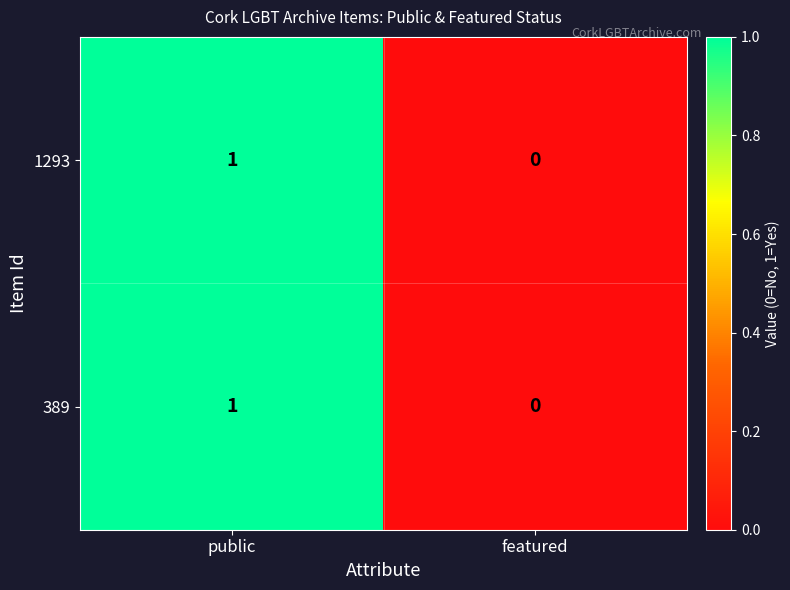

Count the number of data series in this chart.

2